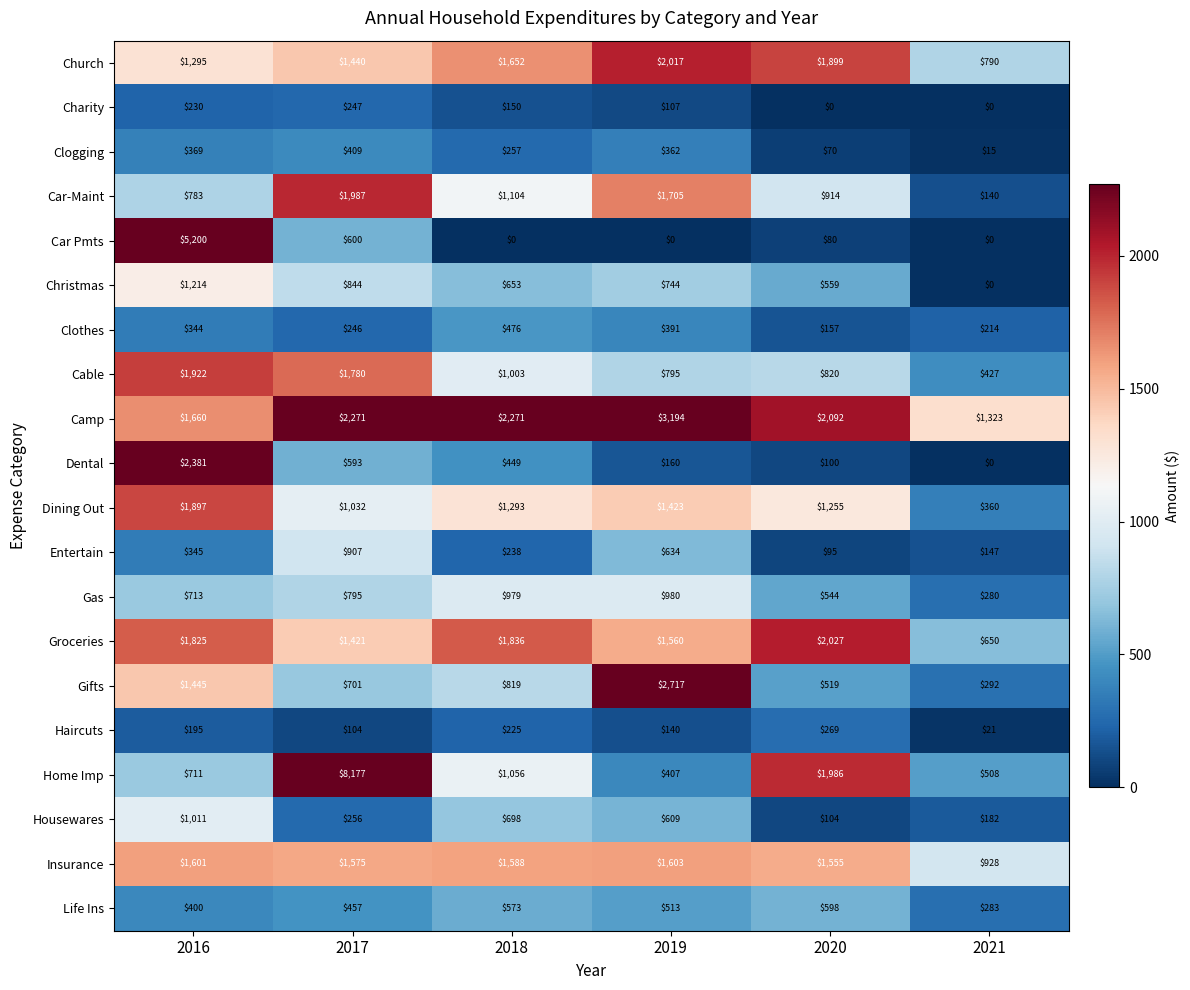

Is it true that Life Ins equals 122 at 2016?

False